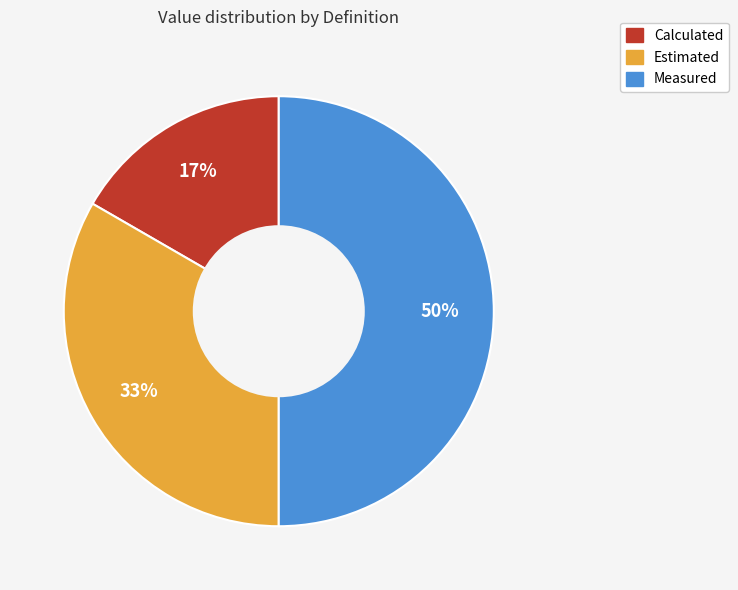

Does Calculated represent more than half of the total?

No